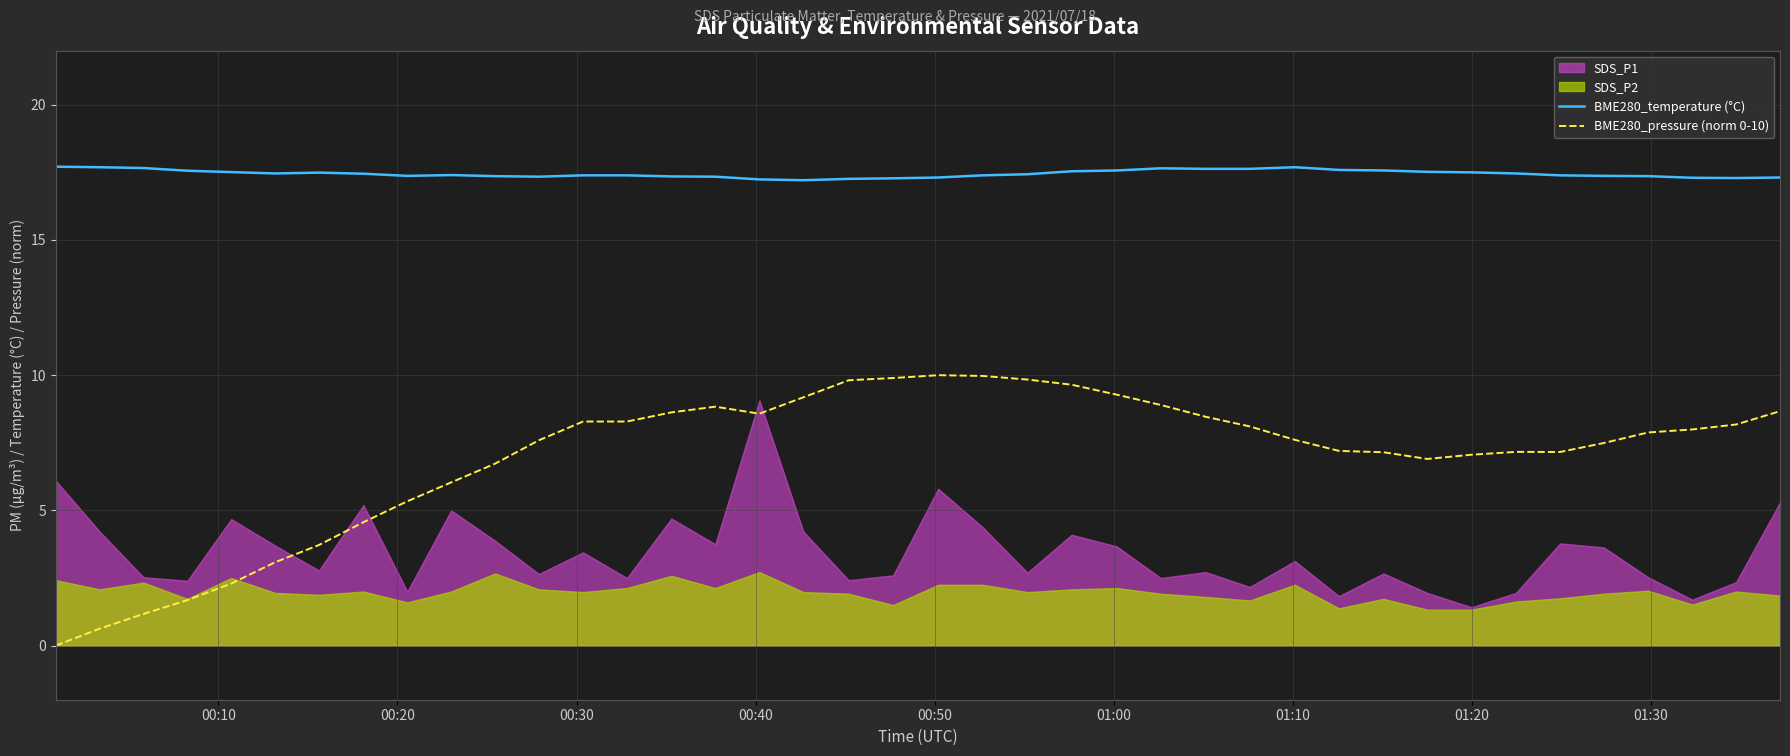

How many positive values does the BME280_pressure (norm 0-10) series have?

39